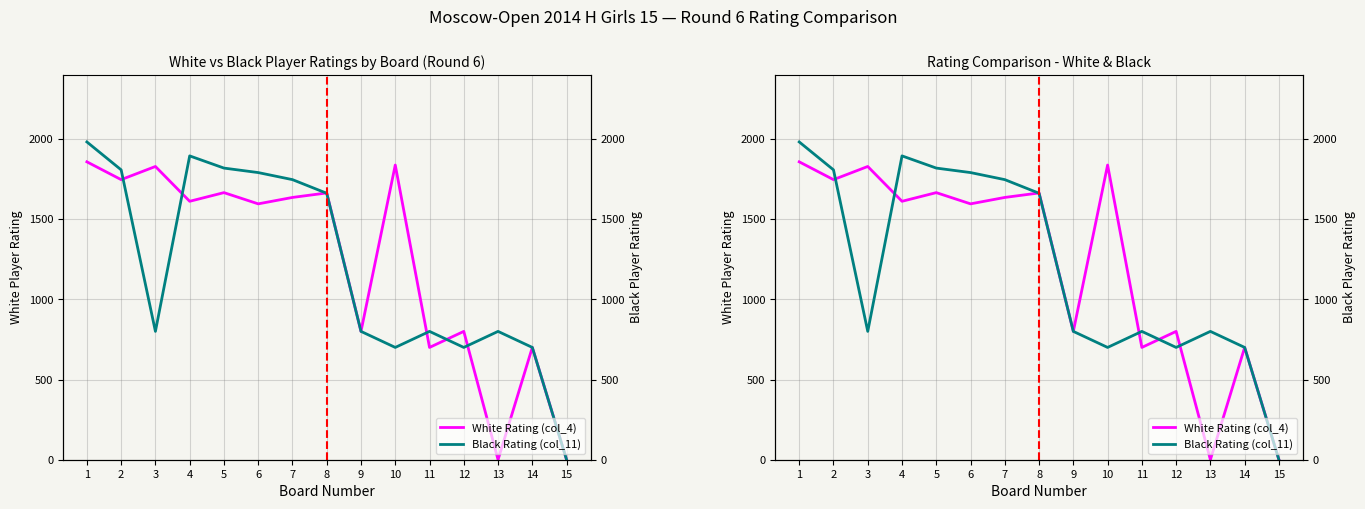

Is this an area chart (filled region under the line)?

No